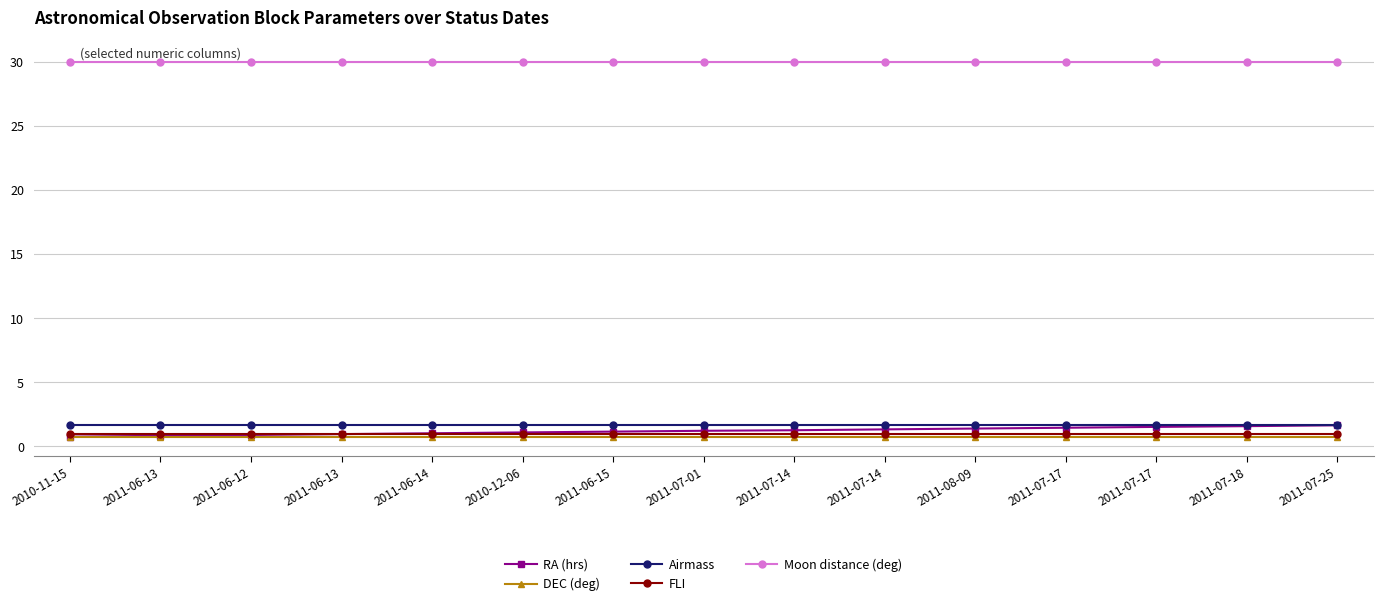

What is the approximate value of RA (hrs) at 2011-06-13?

0.8